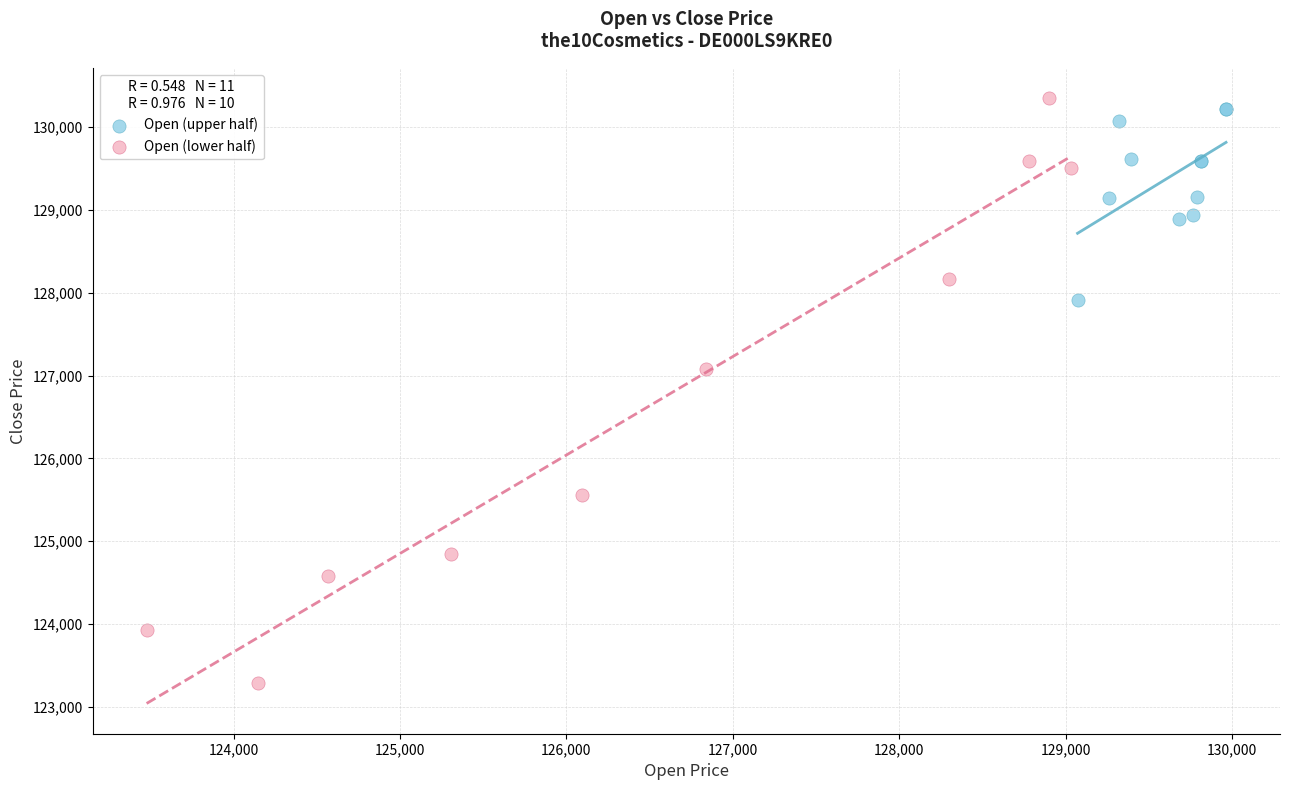

Which series has the largest Y range (max minus min)?

Open (lower half)